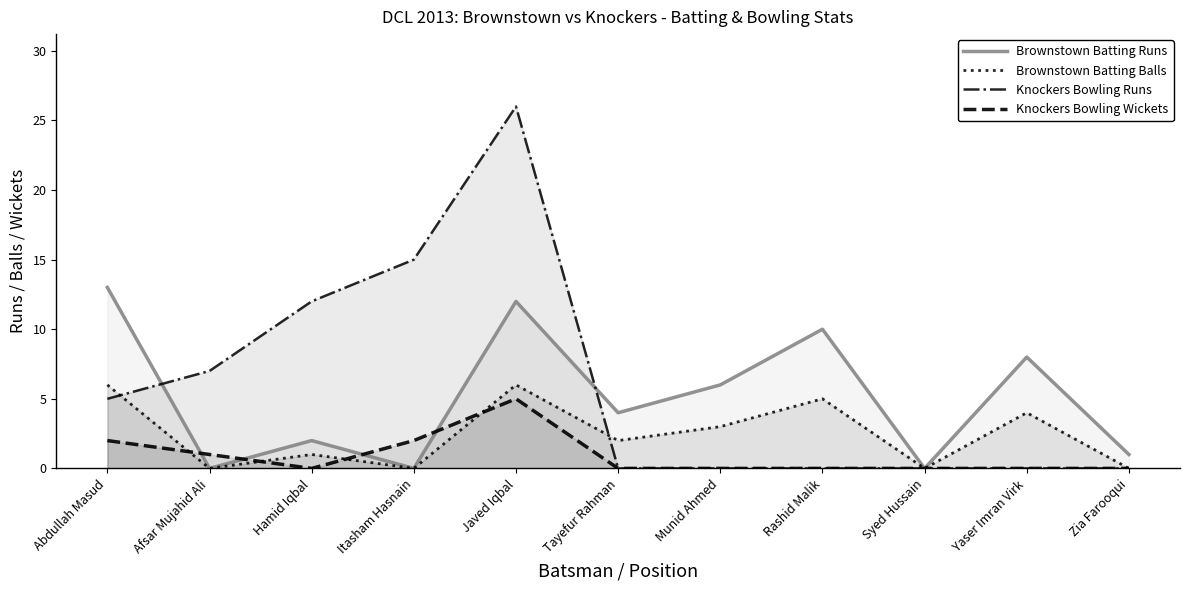

What position from the left is Tayefur Rahman?

6